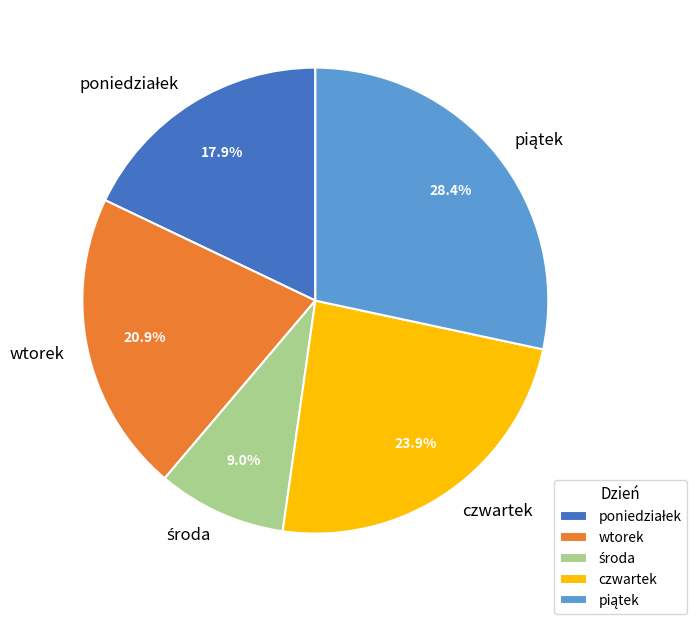

How many segments does this pie chart have?

5